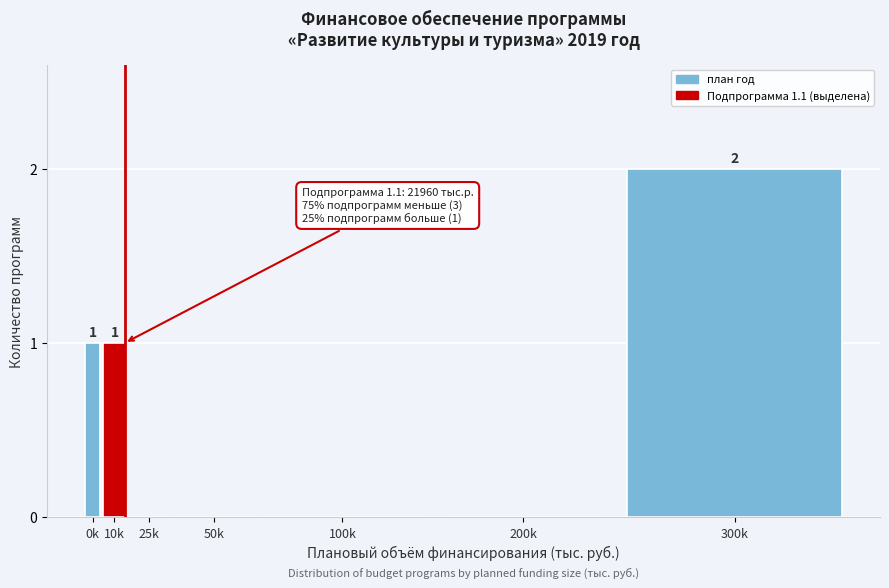

Reading left to right, what are all the values shown in this chart?

0k=1	10k=1	25k=0	50k=0	100k=0	200k=0	300k=2